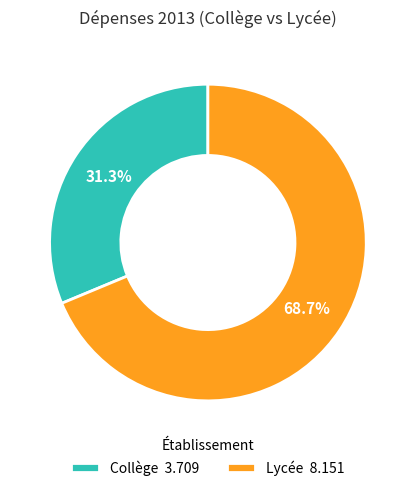

Is it true that Collège is 31% of the pie?

True